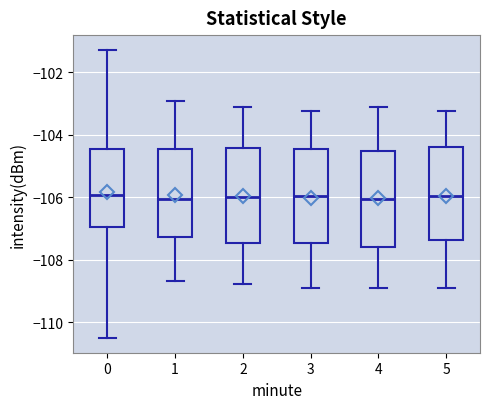

Reading left to right, transcribe this box plot: for each box, give where its median line is, the range the box spans, and where its two whiskers end, as read against the y-axis. The values are not printed on the chart, so give them approximately, as read against the axis.

0: median -106.0, box -107.0 to -104.4, whiskers -110.6 to -101.2
1: median -106.0, box -107.2 to -104.4, whiskers -108.6 to -103.0
2: median -106.0, box -107.4 to -104.4, whiskers -108.8 to -103.2
3: median -106.0, box -107.4 to -104.4, whiskers -108.8 to -103.2
4: median -106.0, box -107.6 to -104.6, whiskers -108.8 to -103.2
5: median -106.0, box -107.4 to -104.4, whiskers -108.8 to -103.2